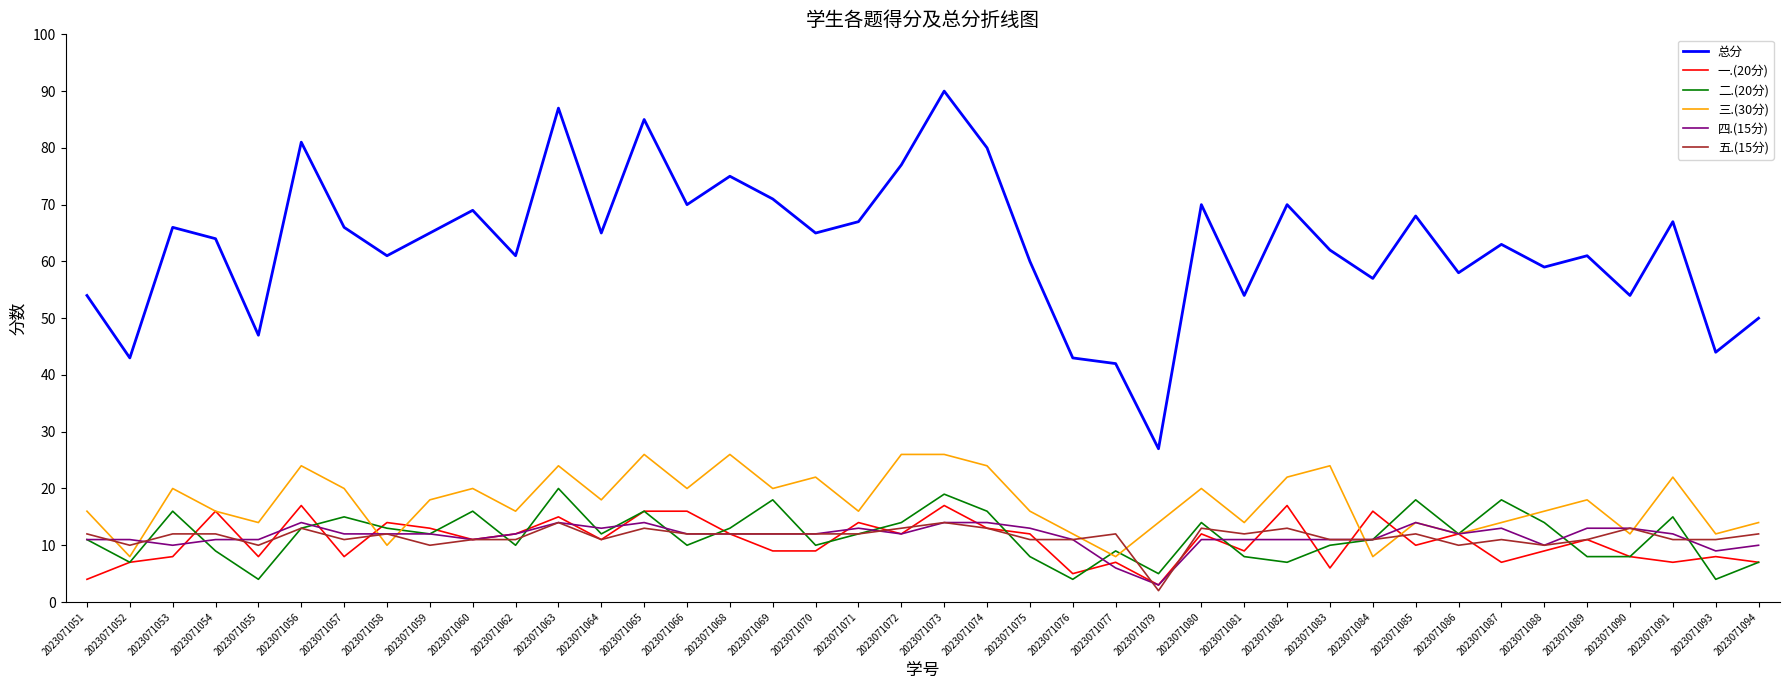

In 二.(20分), how many points are higher than both neighbors (excluding endpoints)?

12